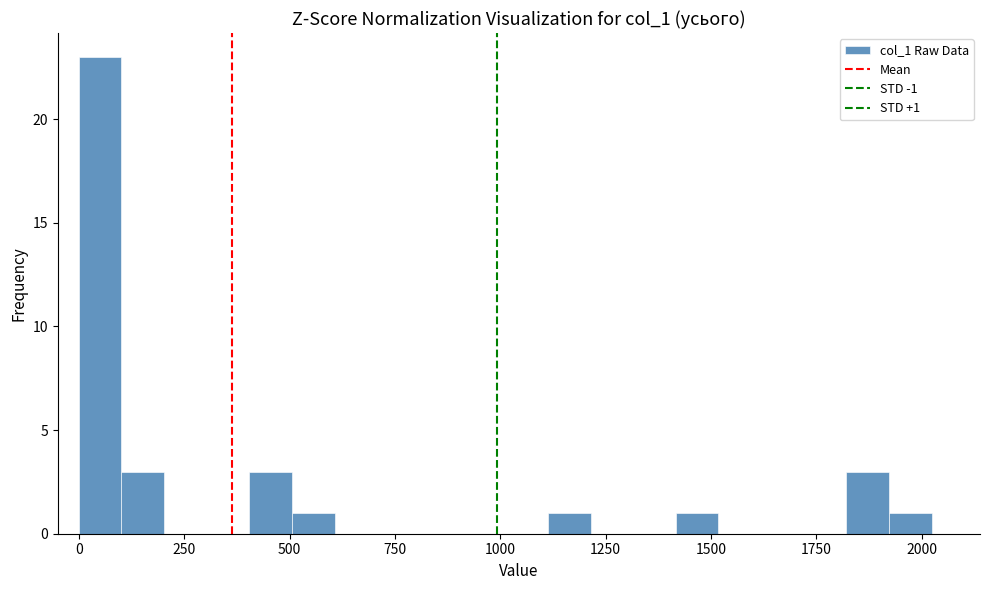

Read against the x-axis, roughly where is the centre of the tallest bar?

50